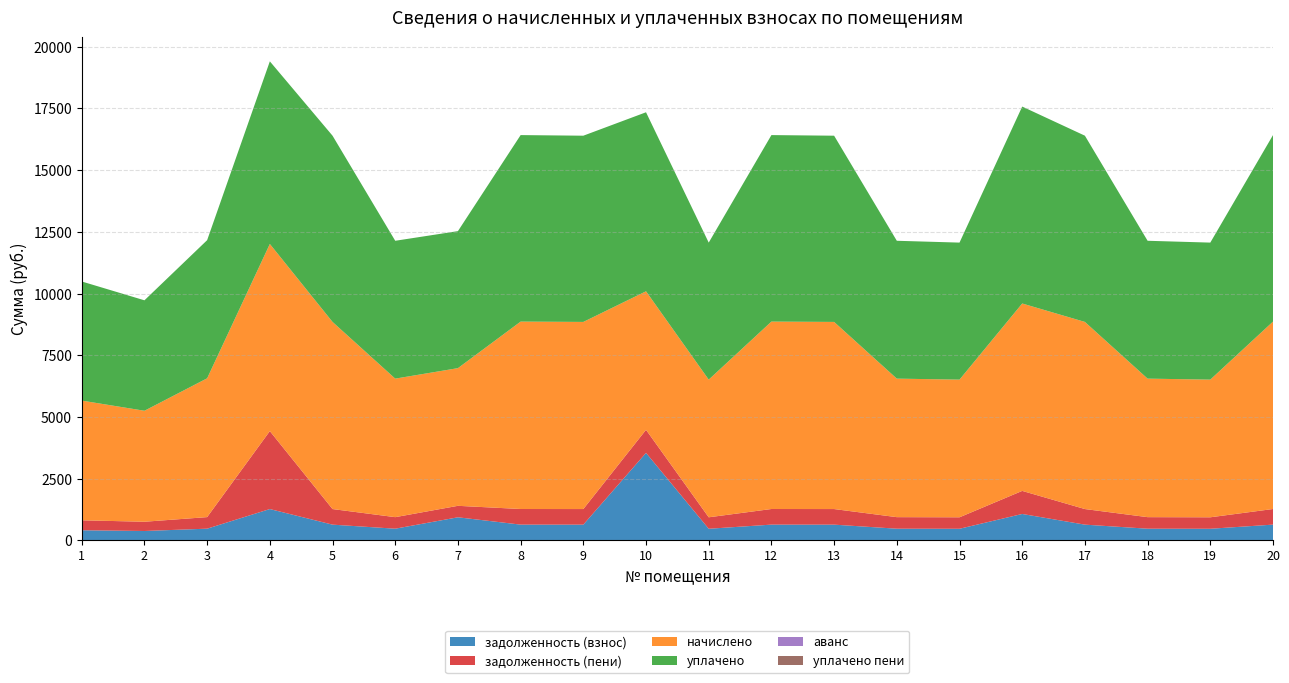

Reading left to right, what are all the values shown in this chart?

задолженность (взнос): 404.3	374.9	468.8	1264.1	632.0	467.9	930.0	633.0	632.0	3540.1	465.0	633.0	632.0	467.9	465.0	1064.9	632.0	467.9	465.0	633.0
задолженность (пени): 404.3	374.9	468.8	3160.2	632.0	467.9	465.0	633.0	632.0	935.7	465.0	633.0	632.0	467.9	465.0	934.8	632.0	467.9	465.0	633.0
начислено: 4851.2	4498.3	5625.7	7584.4	7584.4	5614.3	5580.1	7595.8	7584.4	5614.3	5580.1	7595.8	7584.4	5614.3	5580.1	7595.8	7584.4	5614.3	5580.1	7595.8
уплачено: 4827.8	4476.6	5598.6	7401.2	7547.7	5587.2	5553.2	7559.1	7547.7	7255.6	5553.2	7559.1	7547.7	5587.2	5553.2	7981.0	7547.7	5587.2	5553.2	7559.1
аванс: 0.0	0.0	0.0	0.0	0.0	0.0	0.0	0.0	0.0	0.0	0.0	0.0	0.0	0.0	0.0	0.0	0.0	0.0	0.0	0.0
уплачено пени: 0.0	0.0	0.0	0.0	0.0	0.0	0.0	0.0	0.0	0.0	0.0	0.0	0.0	0.0	0.0	0.0	0.0	0.0	0.0	0.0